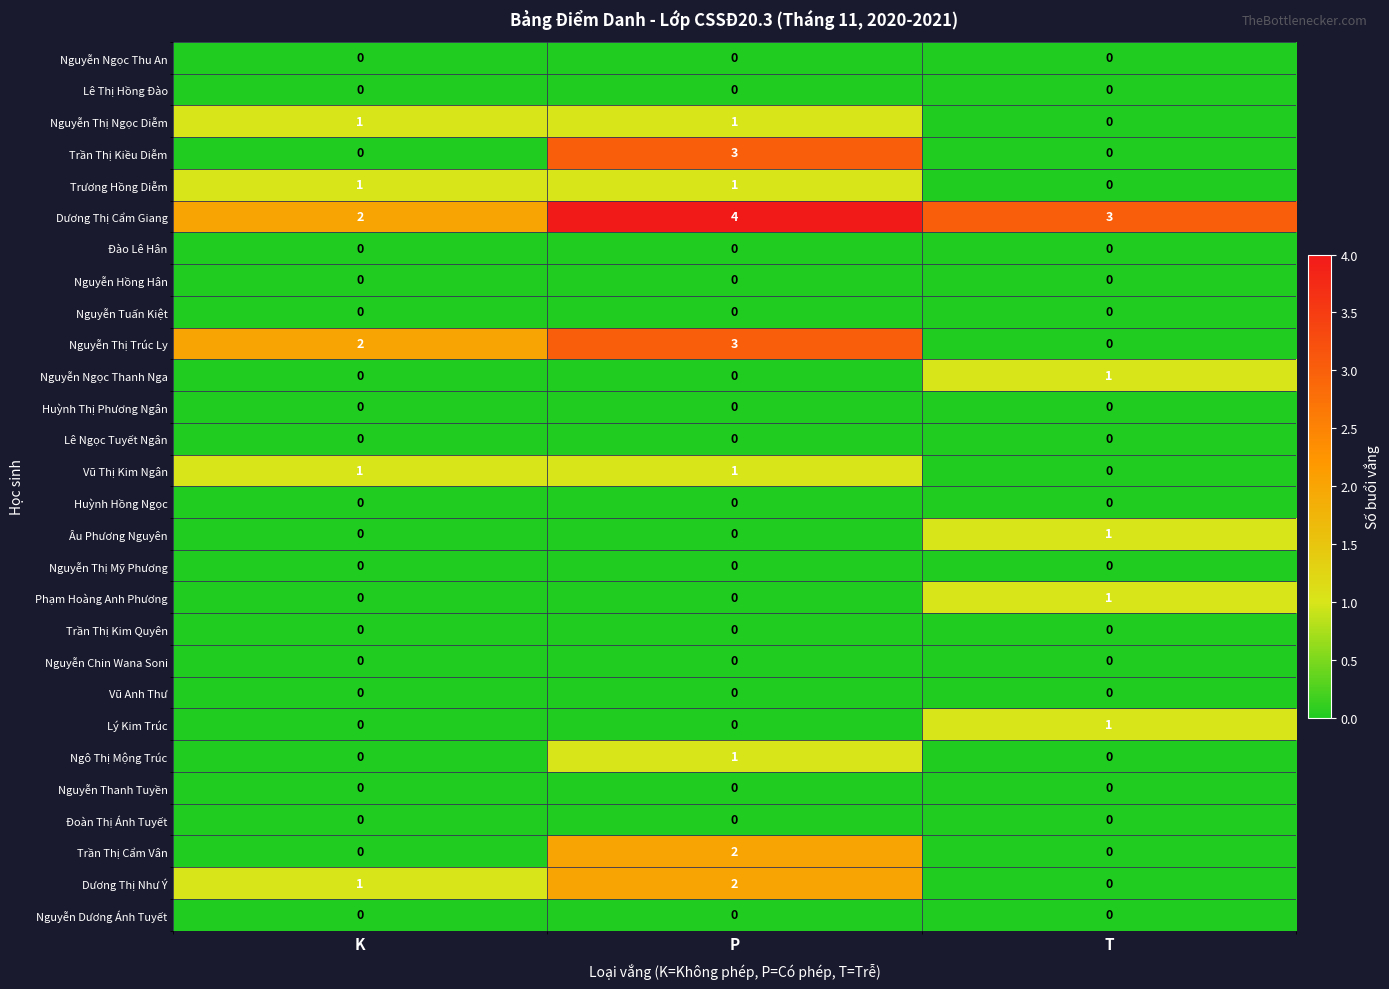

How many series are shown in this chart?

28